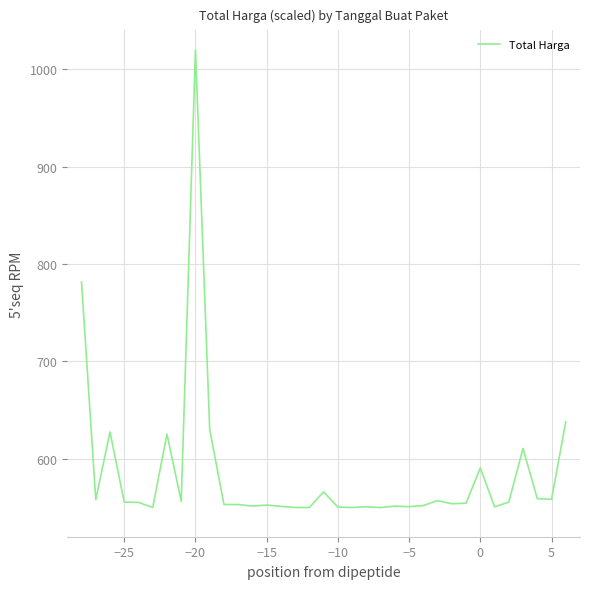

What is the difference between the maximum and minimum values?

470.0